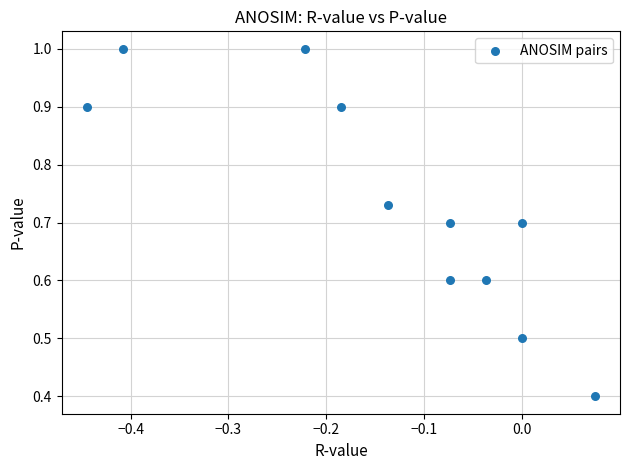

What Y value in the scatter plot is closest to 0?

0.4